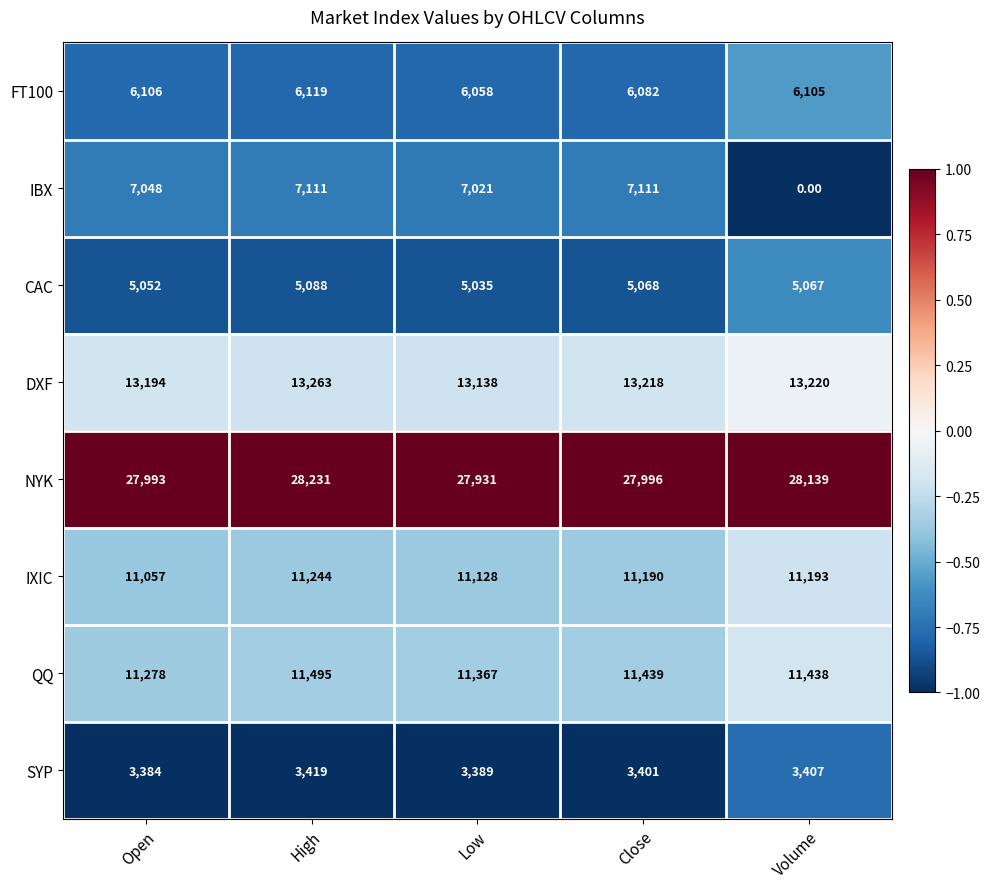

At which label does IBX reach its minimum?

Volume